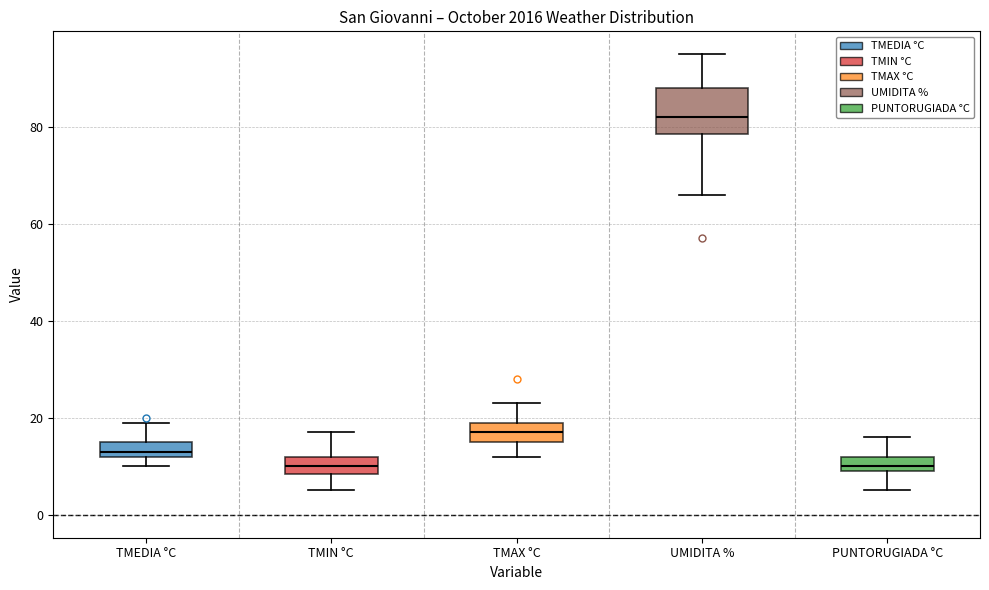

Where does the lower whisker of the box for PUNTORUGIADA °C end on the y-axis? The values are not printed on the chart, so give them approximately, as read against the axis.

6